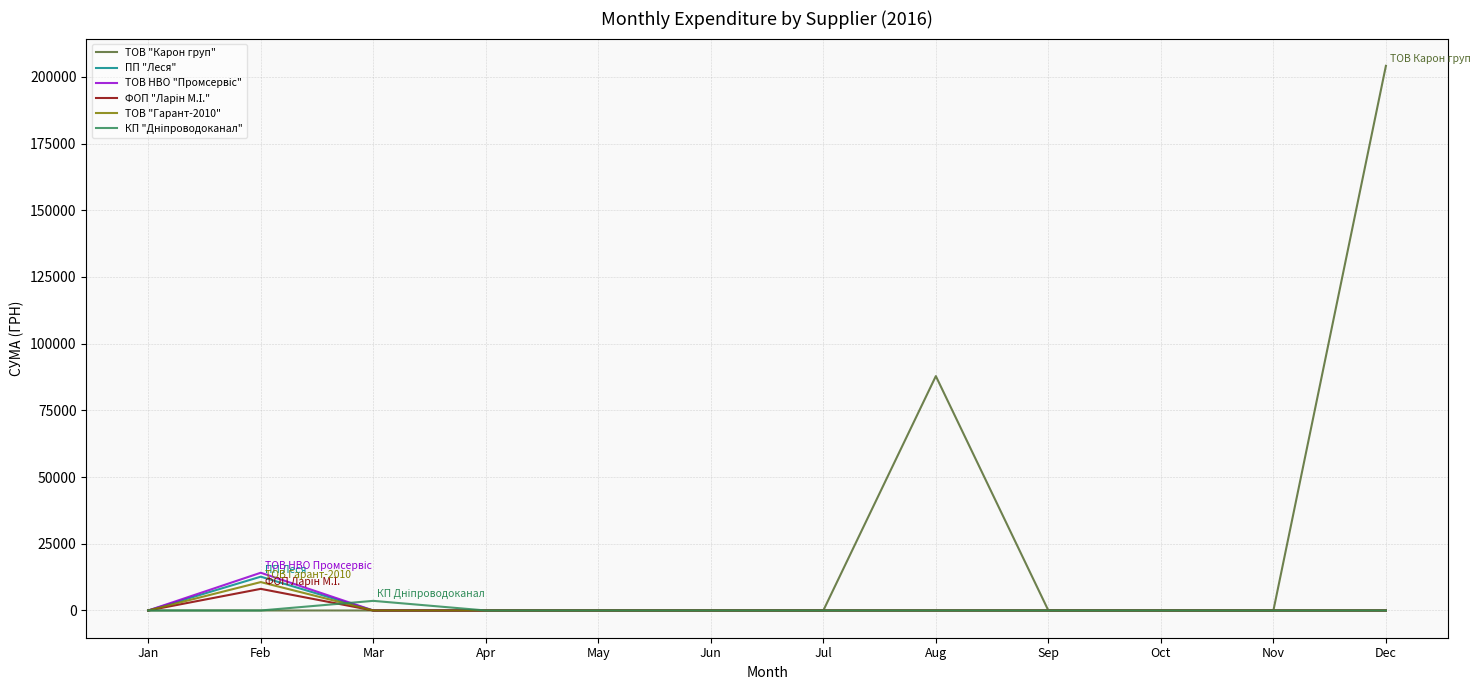

At which category is the sum across all series the highest?

Dec